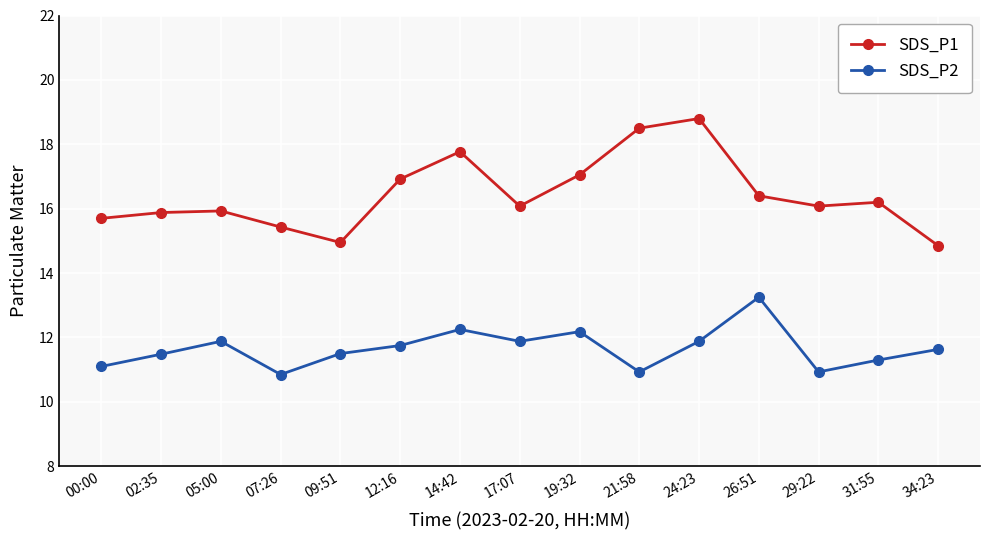

Is this an area chart (filled region under the line)?

No